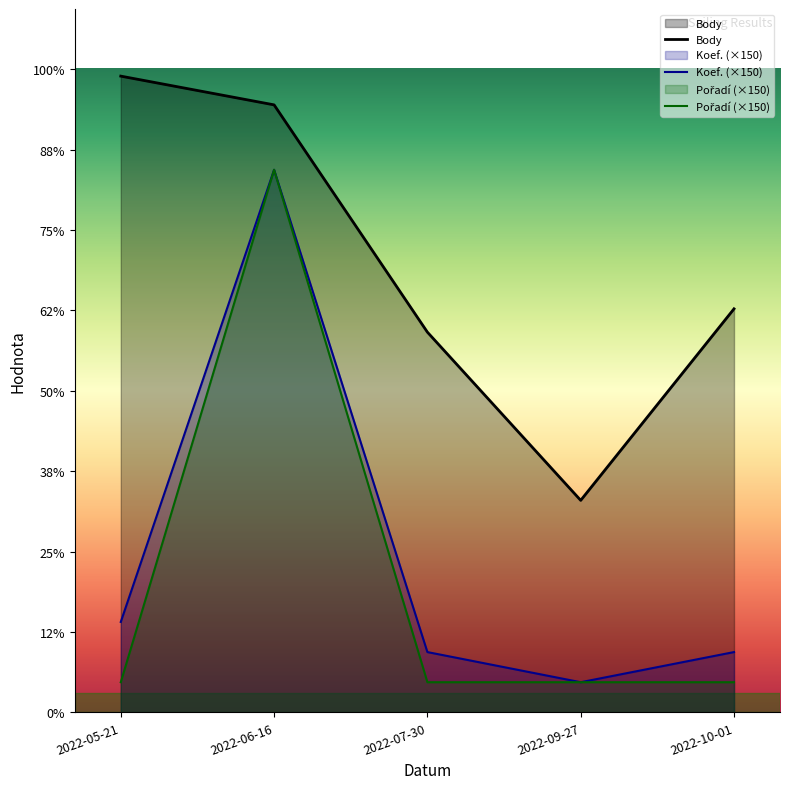

Does the chart display data point markers on the line(s)?

No